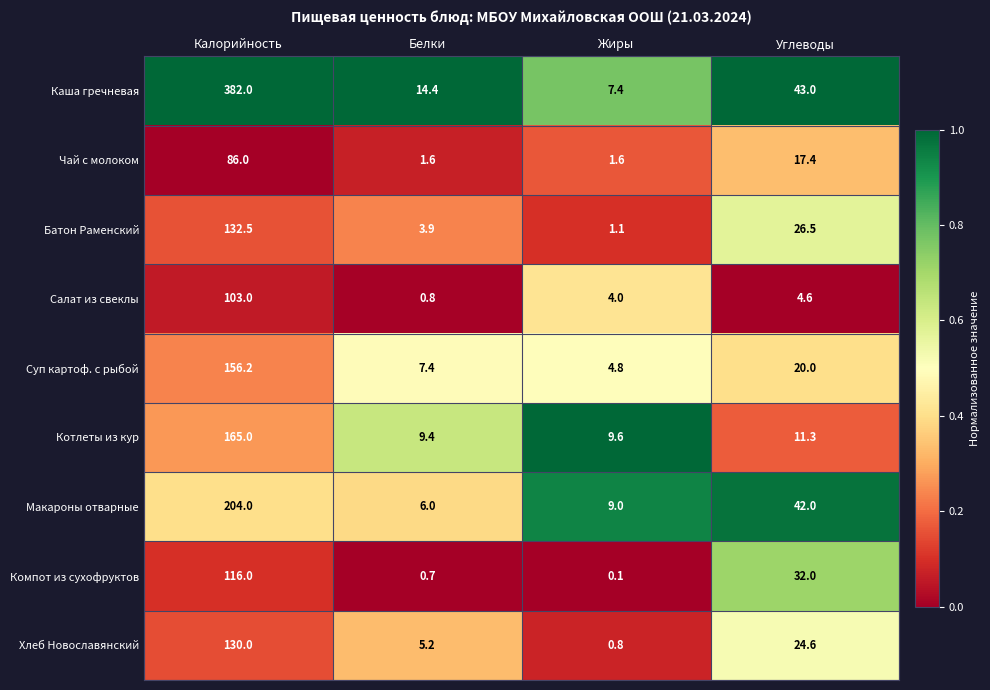

At which category is the sum across all series the highest?

Калорийность